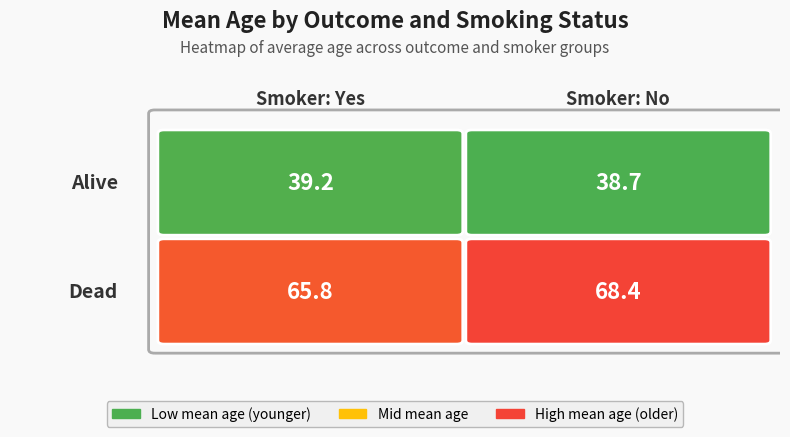

The value at Alive_Yes is 15.5. True or false?

False